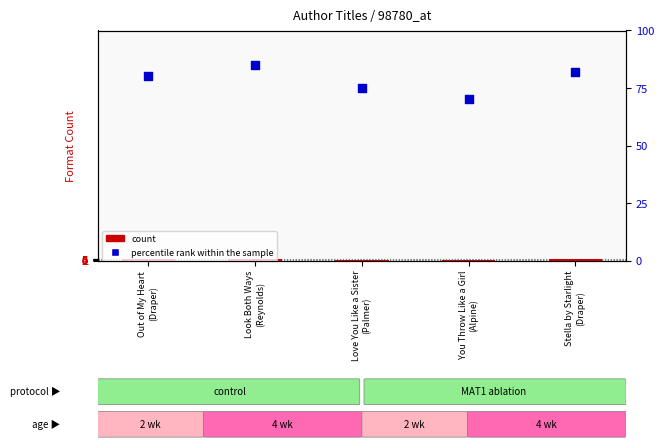

Which series has the largest Y range (max minus min)?

percentile rank within the sample